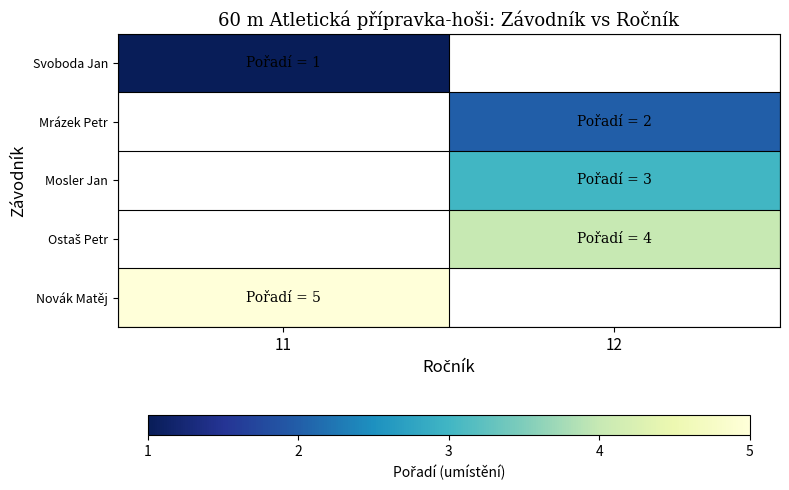

How many values in Ostaš Petr are above zero?

1